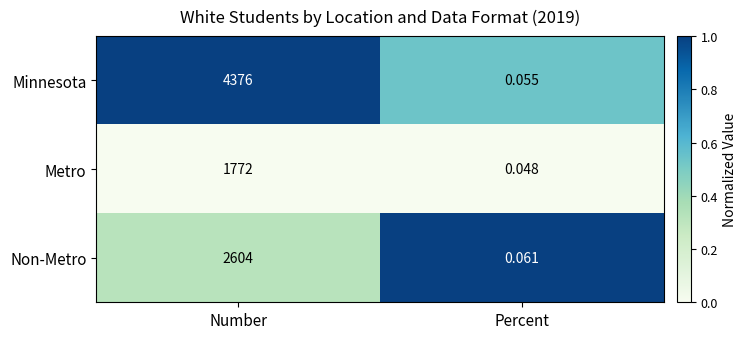

Rank the categories by Non-Metro value from highest to lowest.

Number, Percent